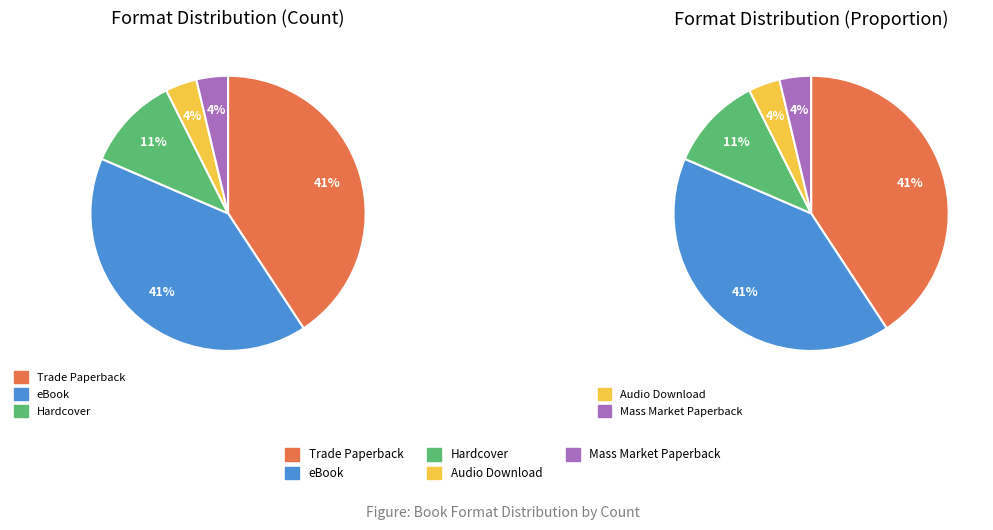

Rank the categories by value from lowest to highest.

Audio Download, Mass Market Paperback, Hardcover, Trade Paperback, eBook